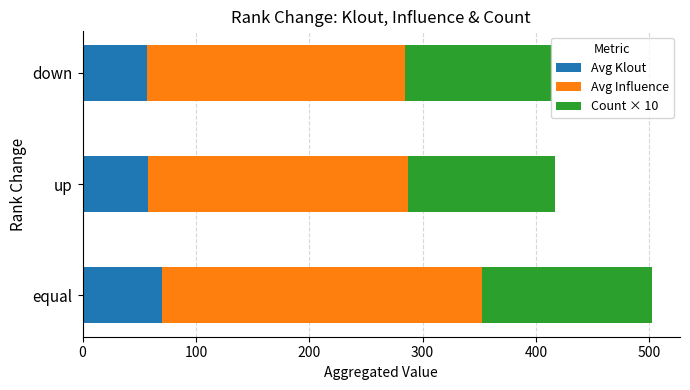

How many data points does each series have?

3